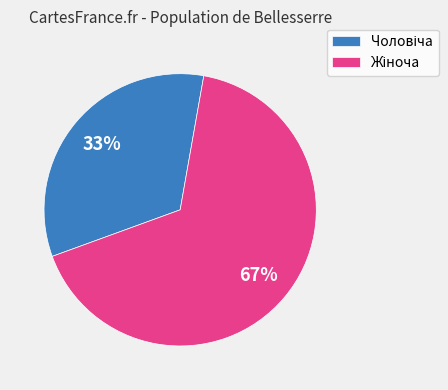

To the nearest percent, what is the average slice percentage?

50%